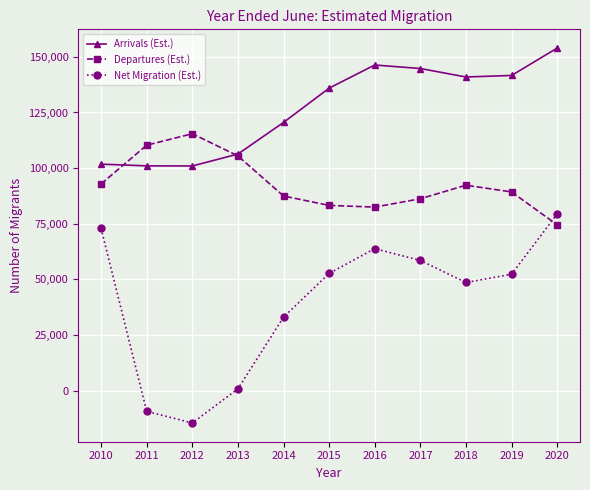

List the series in order of their overall mean, highest first.

Arrivals (Est.), Departures (Est.), Net Migration (Est.)